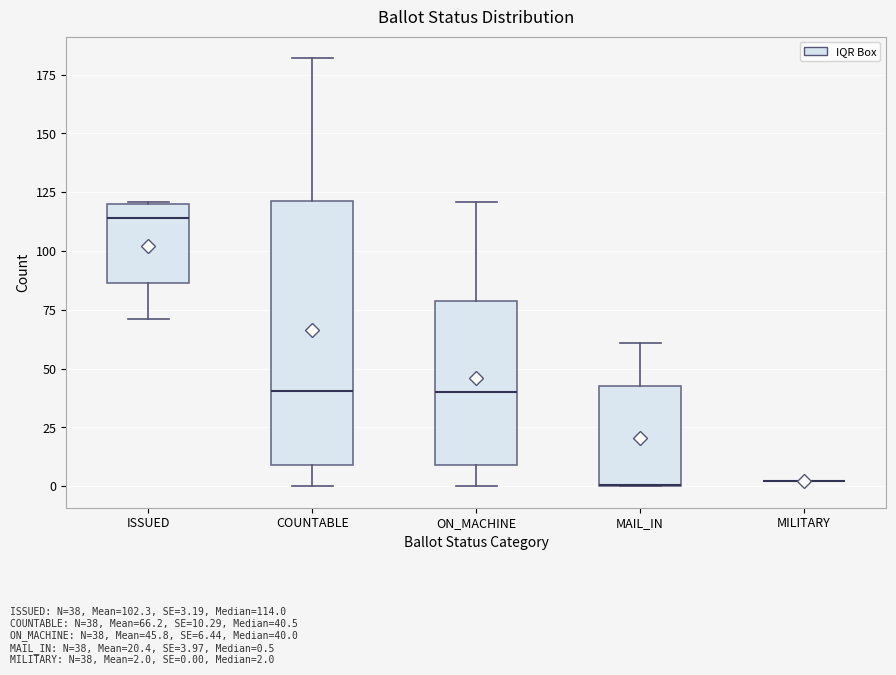

Reading left to right, transcribe this box plot: for each box, give where its median line is, the range the box spans, and where its two whiskers end, as read against the y-axis. The values are not printed on the chart, so give them approximately, as read against the axis.

ISSUED: median 115, box 85 to 120, whiskers 70 to 120
COUNTABLE: median 40, box 10 to 120, whiskers 0 to 180
ON_MACHINE: median 40, box 10 to 80, whiskers 0 to 120
MAIL_IN: median 0 (drawn on the box's lower edge), box 0 to 45, whiskers 0 to 60
MILITARY: box collapsed to a line at 0, whiskers 0 to 0